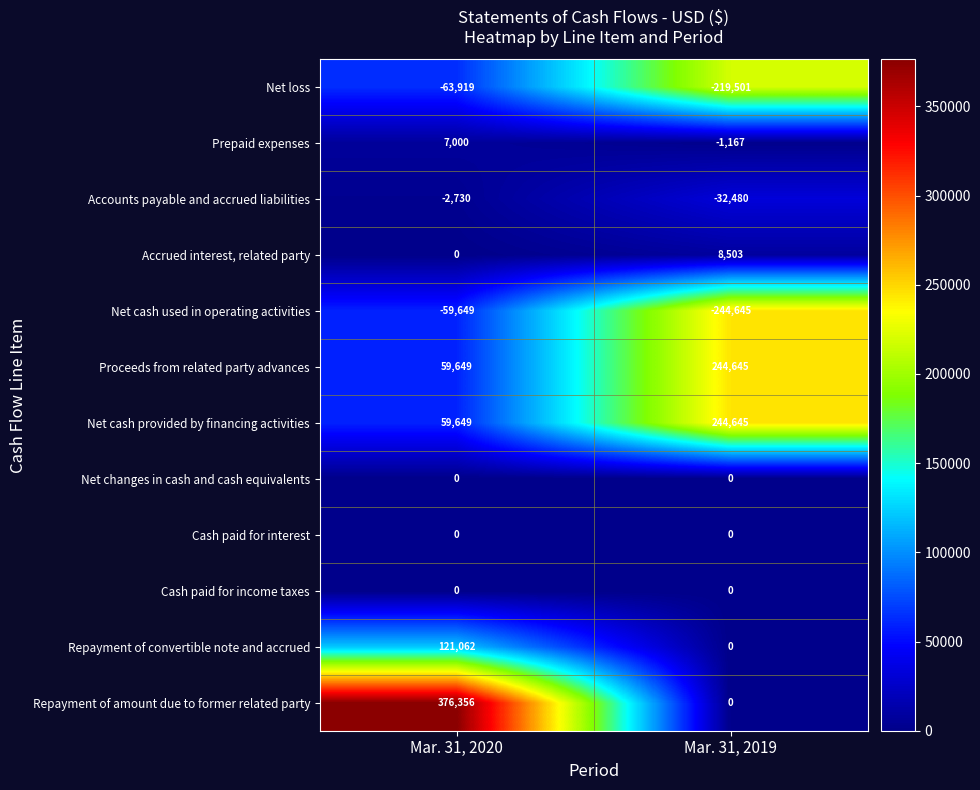

Reading right to left, transcribe all the data shown in this chart.

Net loss: -219501	-63919
Prepaid expenses: -1167	7000
Accounts payable and accrued liabilities: -32480	-2730
Accrued interest, related party: 8503	0
Net cash used in operating activities: -244645	-59649
Proceeds from related party advances: 244645	59649
Net cash provided by financing activities: 244645	59649
Net changes in cash and cash equivalents: 0	0
Cash paid for interest: 0	0
Cash paid for income taxes: 0	0
Repayment of convertible note and accrued: 0	121062
Repayment of amount due to former related party: 0	376356